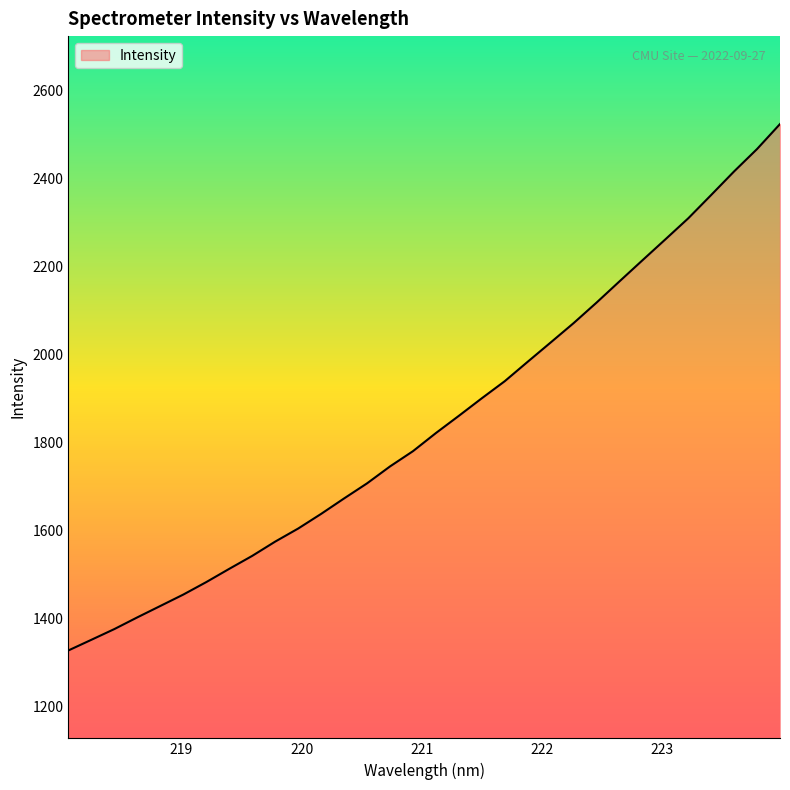

What is the difference between the maximum and minimum values?

1197.4